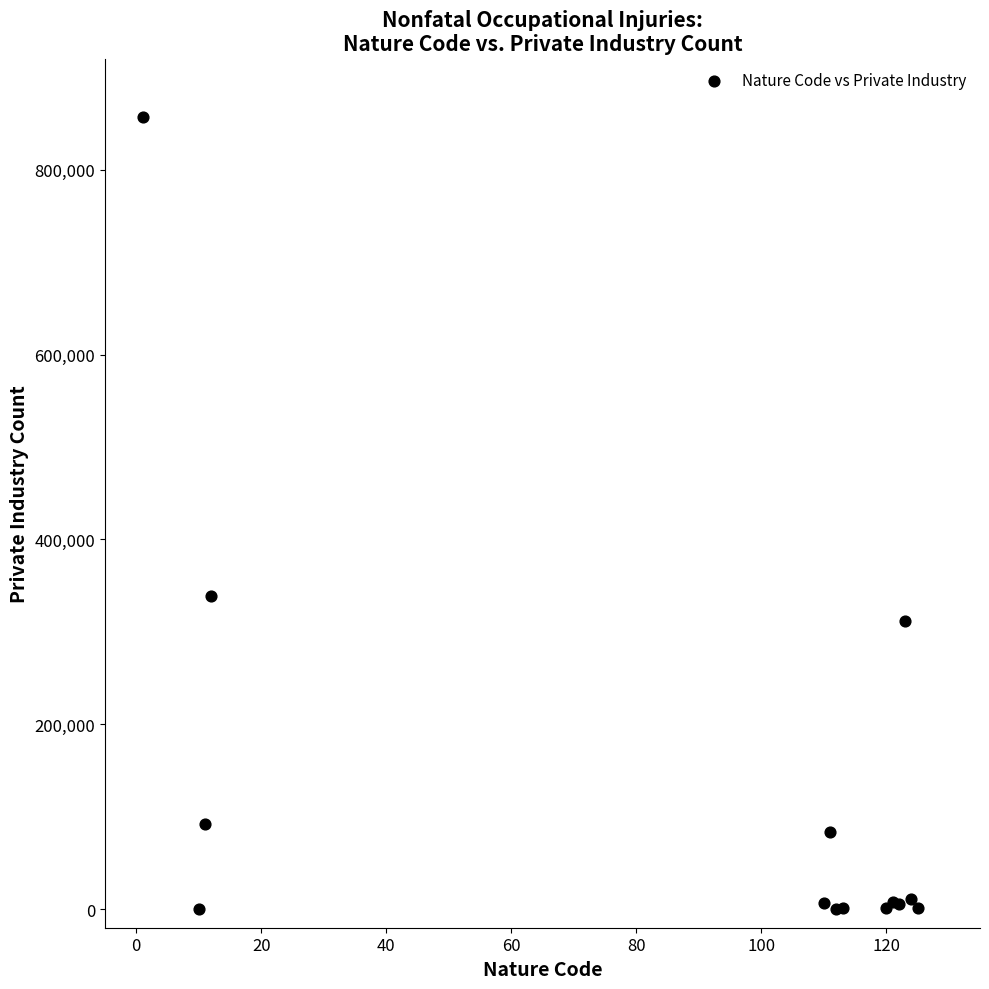

What Y value in the scatter plot is closest to 428395?

338780